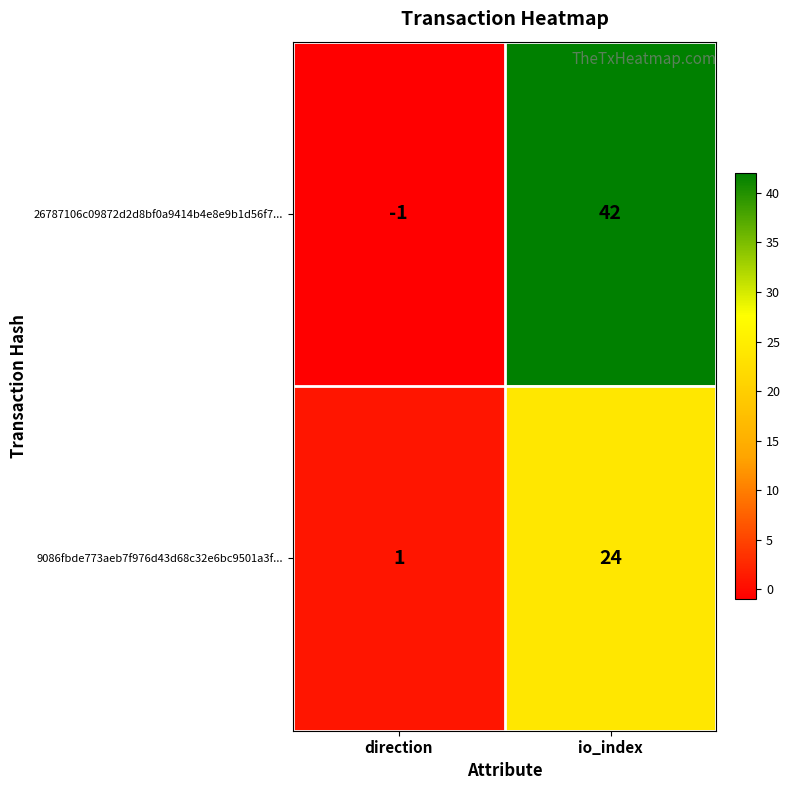

Is the value of 26787106c09872d2d8bf0a9414b4e8e9b1d56f7... at direction greater than the value of 9086fbde773aeb7f976d43d68c32e6bc9501a3f... at direction?

No